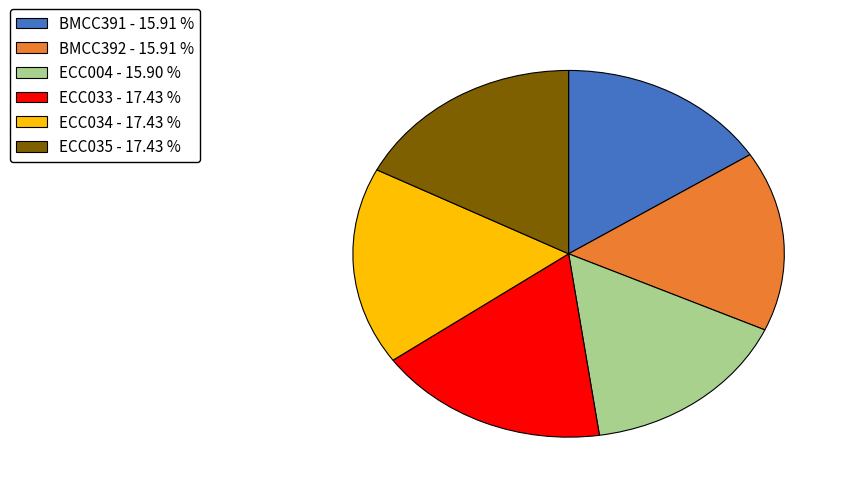

What is the ratio of the value at BMCC392 to the value at ECC004?

1.0